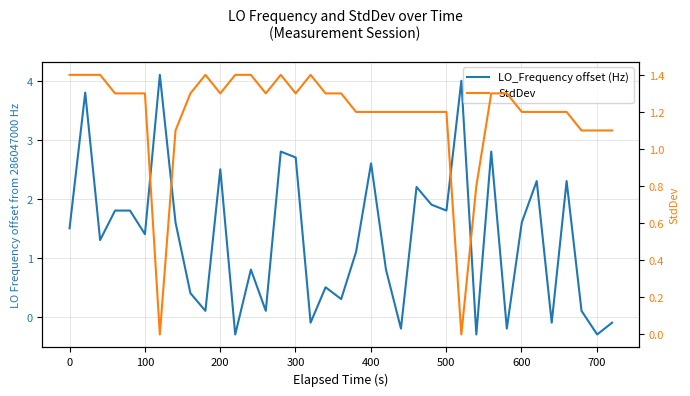

How many values in the StdDev series are below 1?

3